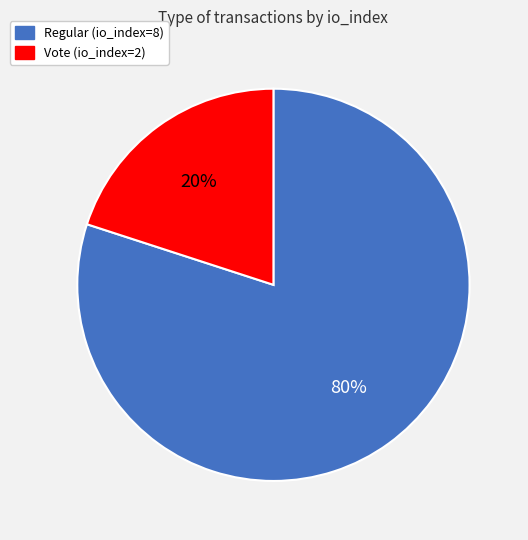

Is the sum of Vote (io_index=2) and Regular (io_index=8) greater than half?

Yes